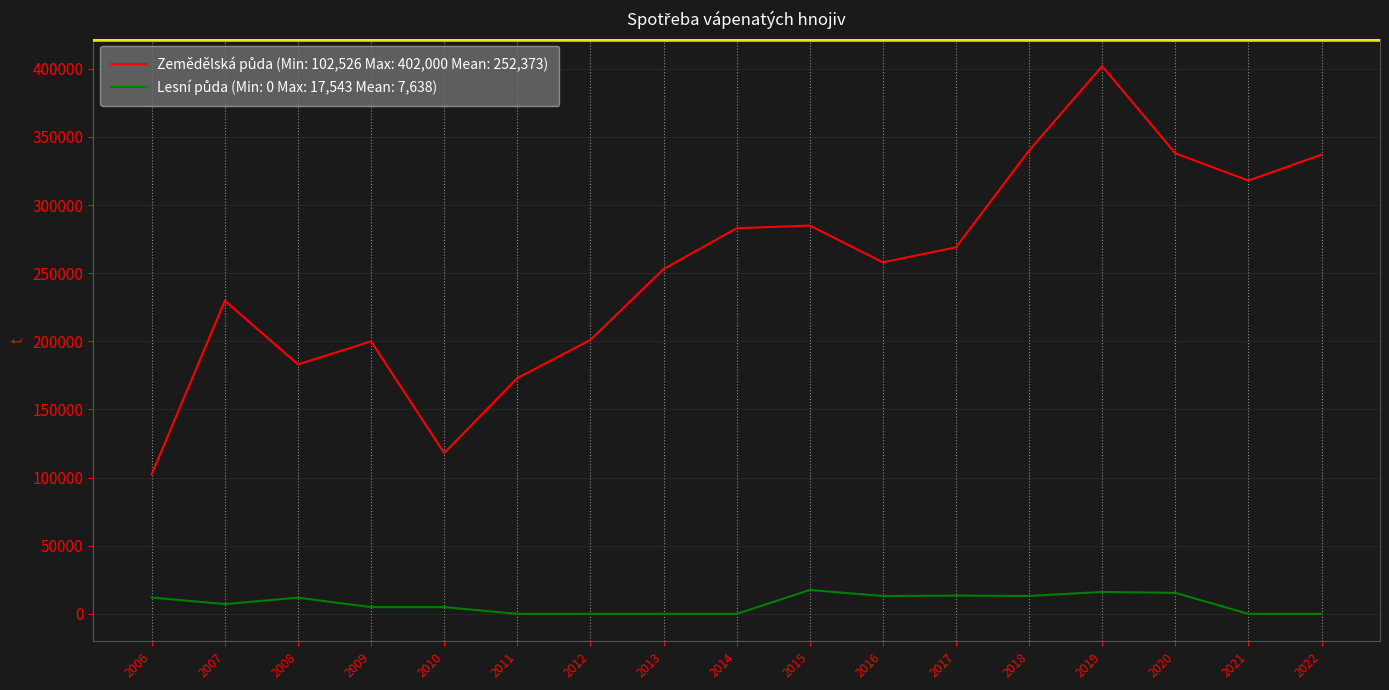

Does the chart display data point markers on the line(s)?

No